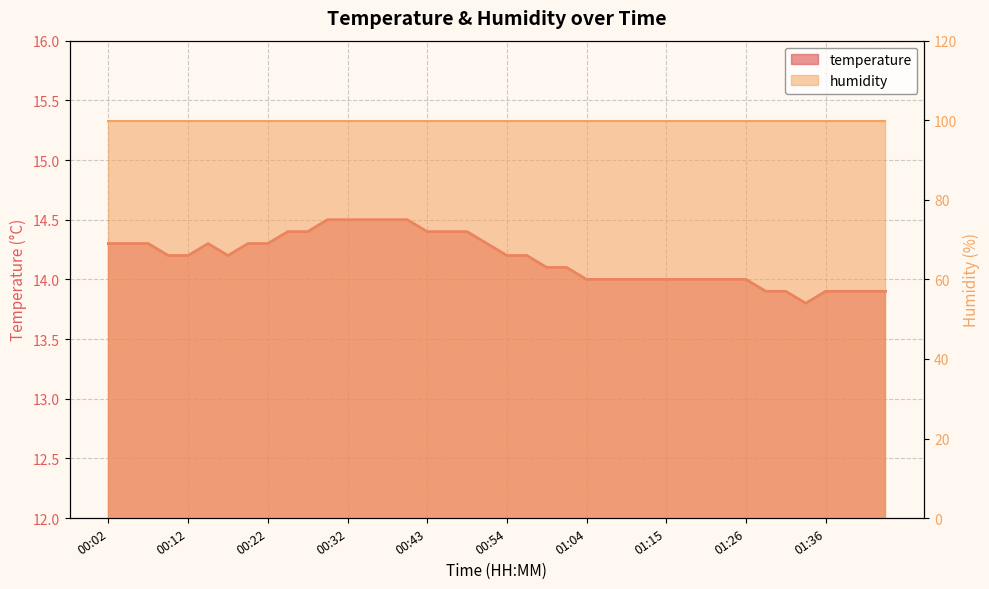

Where is the first local maximum?

00:14